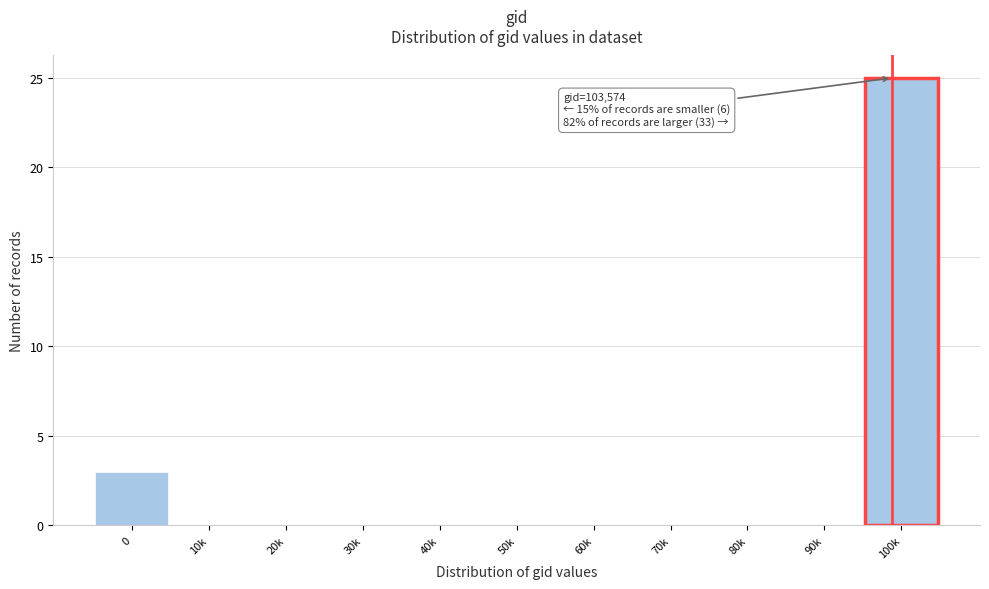

Reading right to left, extract all data points from this chart.

100k=25	90k=0	80k=0	70k=0	60k=0	50k=0	40k=0	30k=0	20k=0	10k=0	0=3